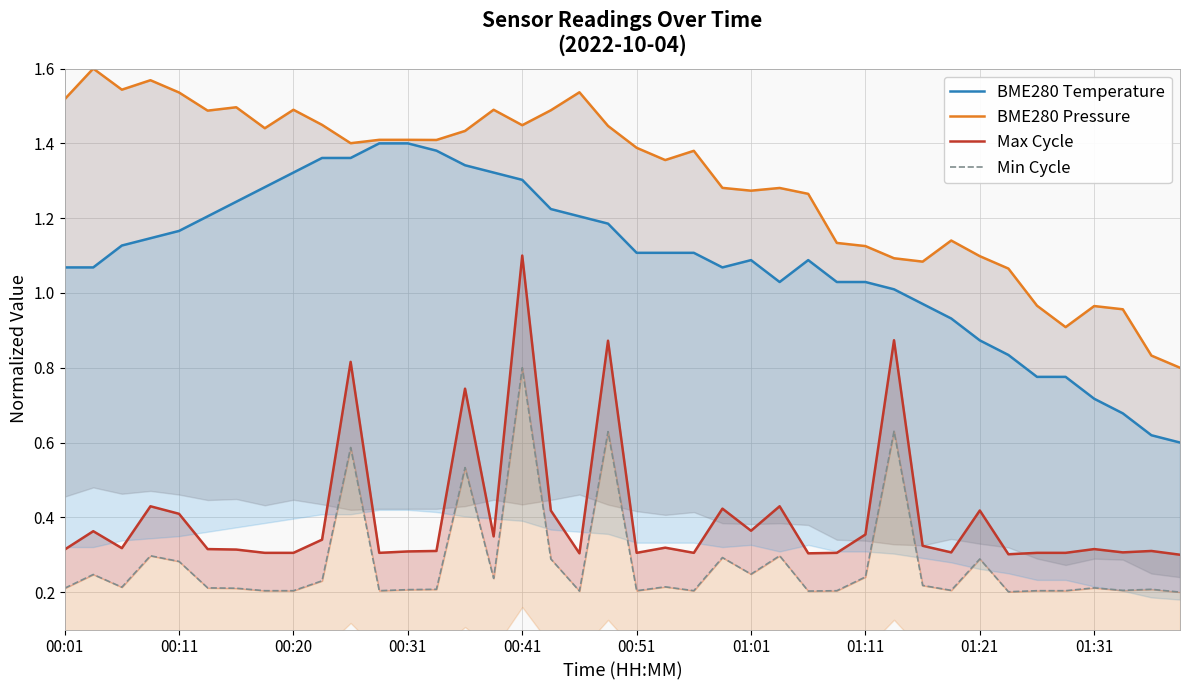

True or false: Max Cycle and BME280 Temperature intersect in this chart.

False